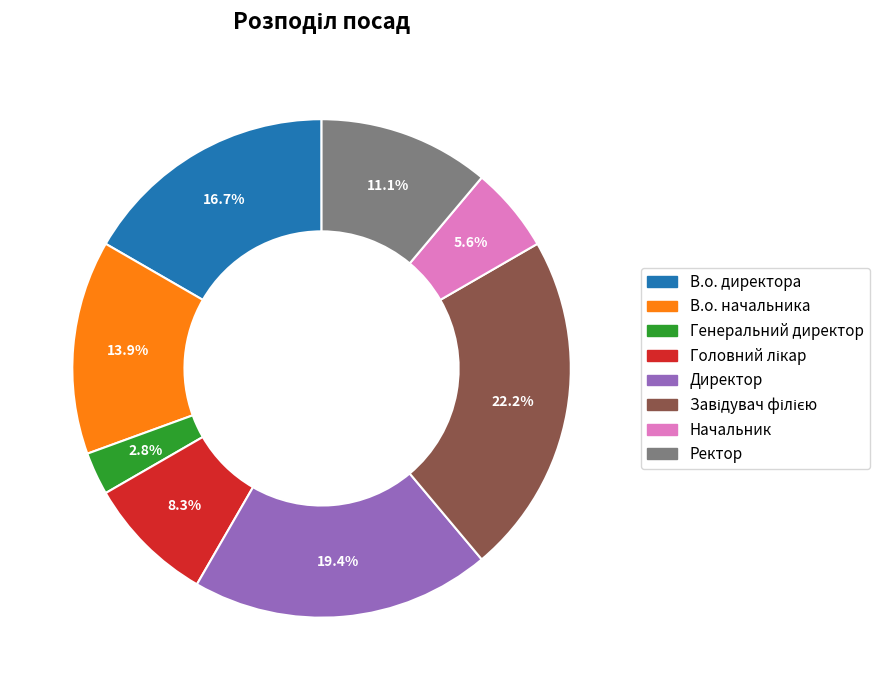

What is the ratio of the value at Директор to the value at В.о. директора?

1.2